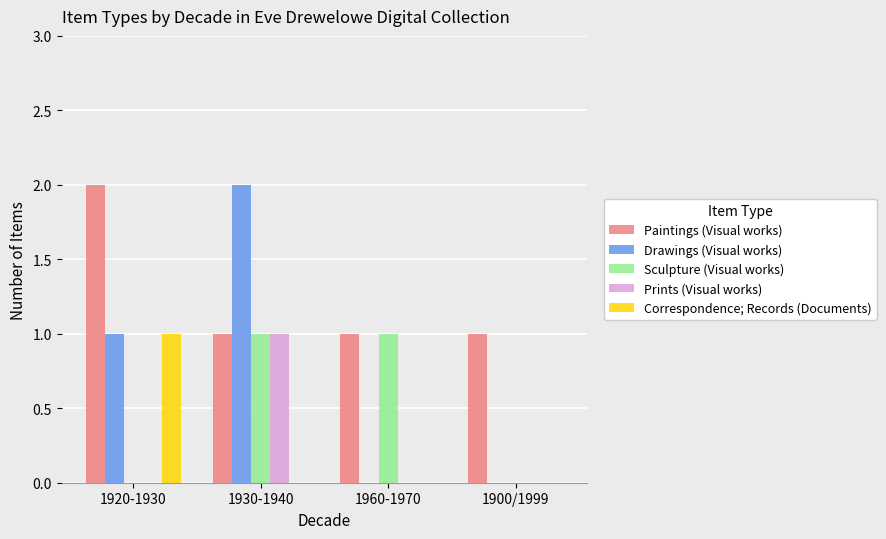

Does the chart contain stacked bars?

No